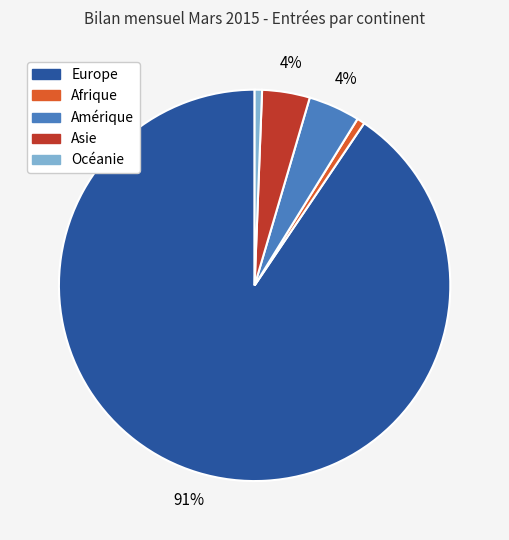

Is the sum of Afrique and Amérique greater than half?

No